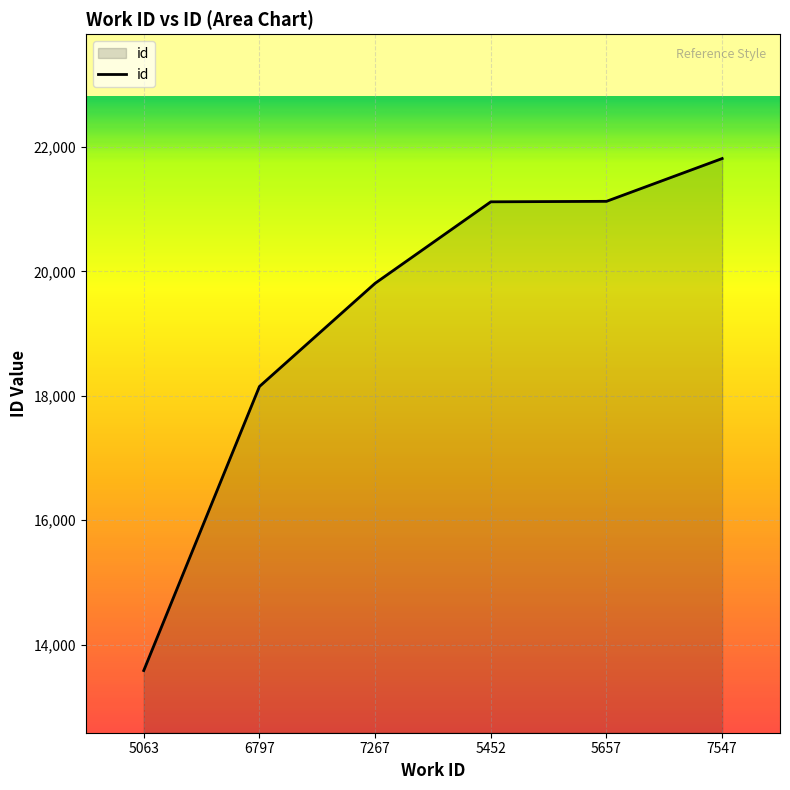

Approximately how many times larger is the value at 6797 compared to 7267?

0.9